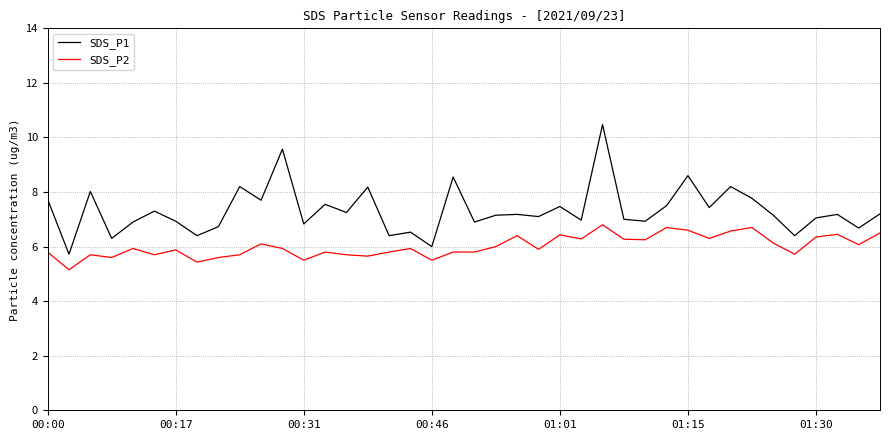

True or false: SDS_P2 and SDS_P1 intersect in this chart.

False